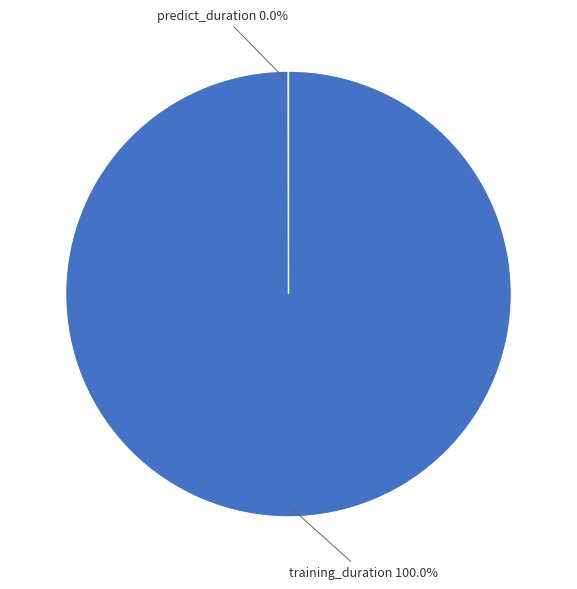

What is the largest slice in the pie chart?

training_duration